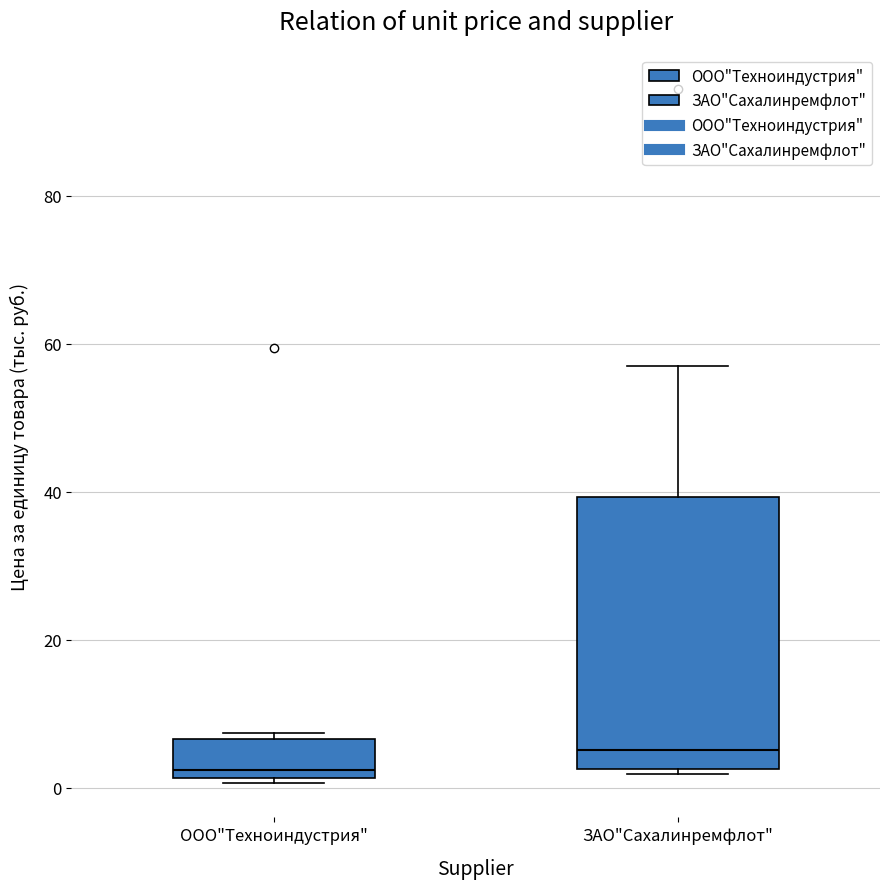

Reading left to right, transcribe this box plot: for each box, give where its median line is, the range the box spans, and where its two whiskers end, as read against the y-axis. The values are not printed on the chart, so give them approximately, as read against the axis.

ООО"Техноиндустрия": median 2 (just above the box's lower edge), box 2 to 6, whiskers 0 to 8
ЗАО"Сахалинремфлот": median 6, box 2 to 40, whiskers 2 (just below the box's lower edge) to 58